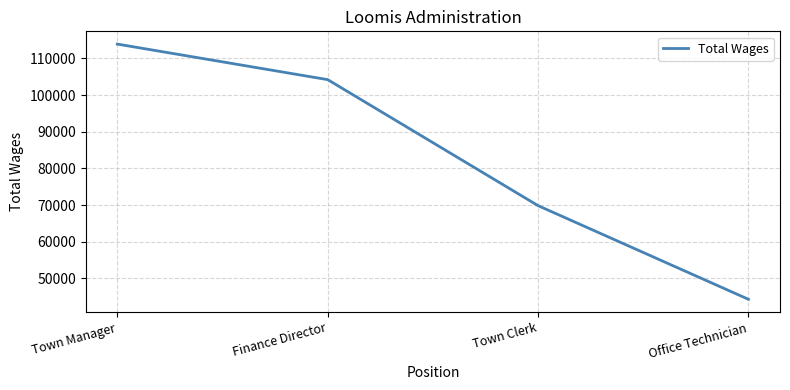

What is the average value?

83061